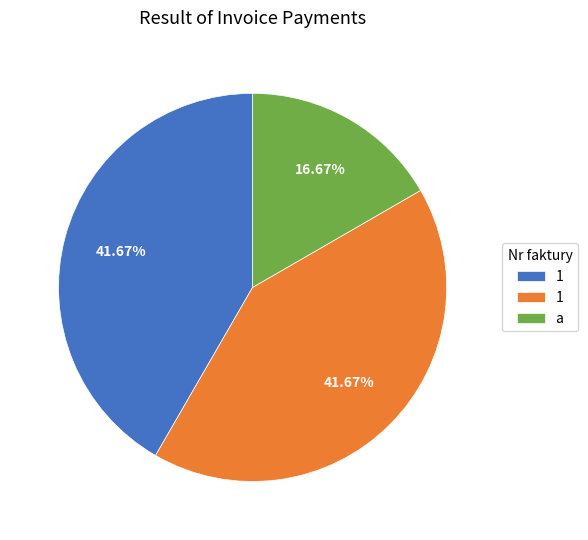

Count the number of slices in the pie.

3